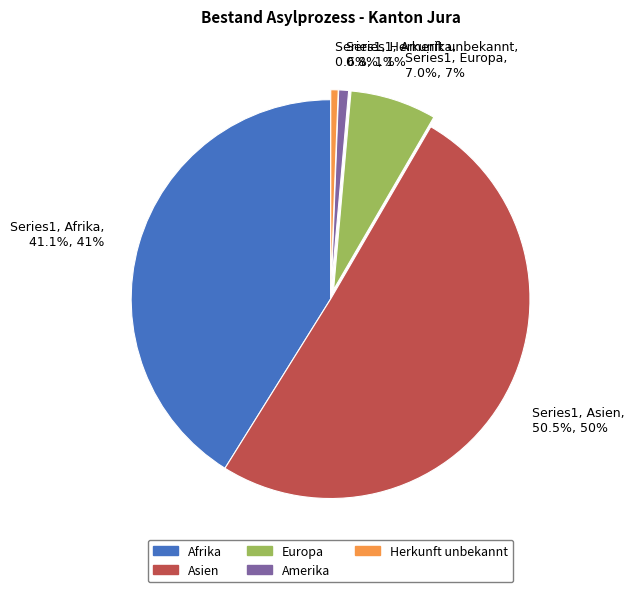

Does Series1, Amerika, 0.8%, 1% represent more than half of the total?

No